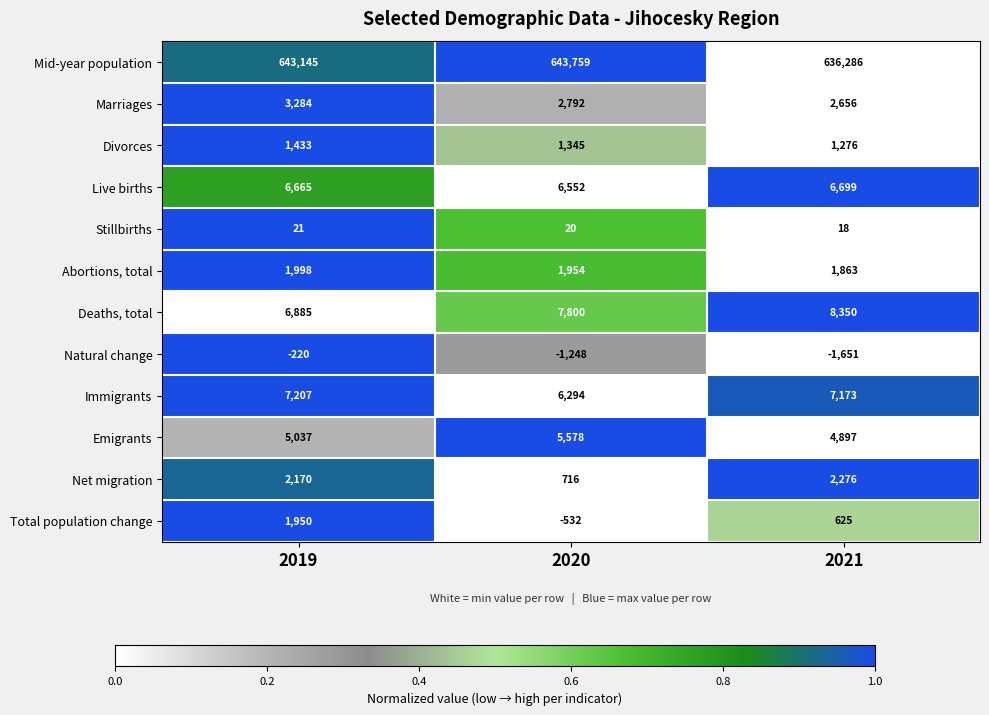

At which label is Emigrants closest to 5237?

2019